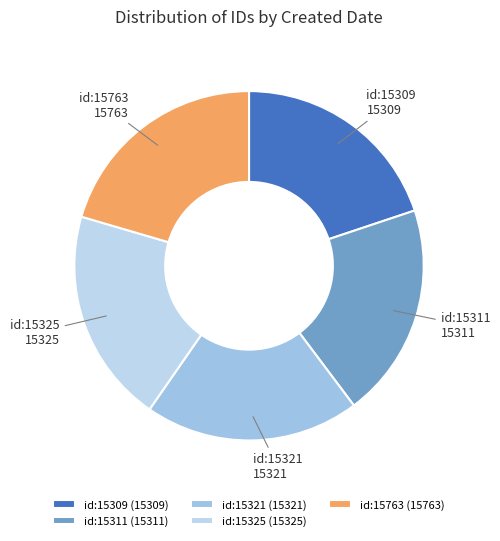

Count the number of slices in the pie.

5